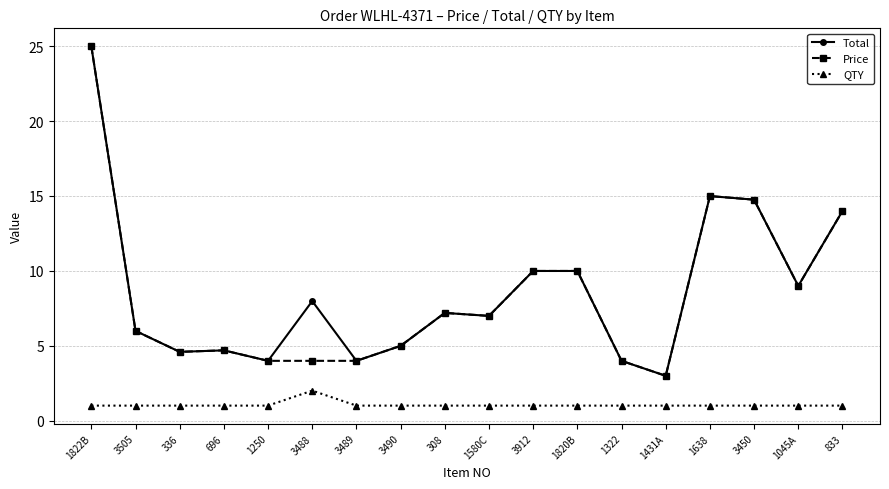

What is the minimum value shown in the chart?

1.0